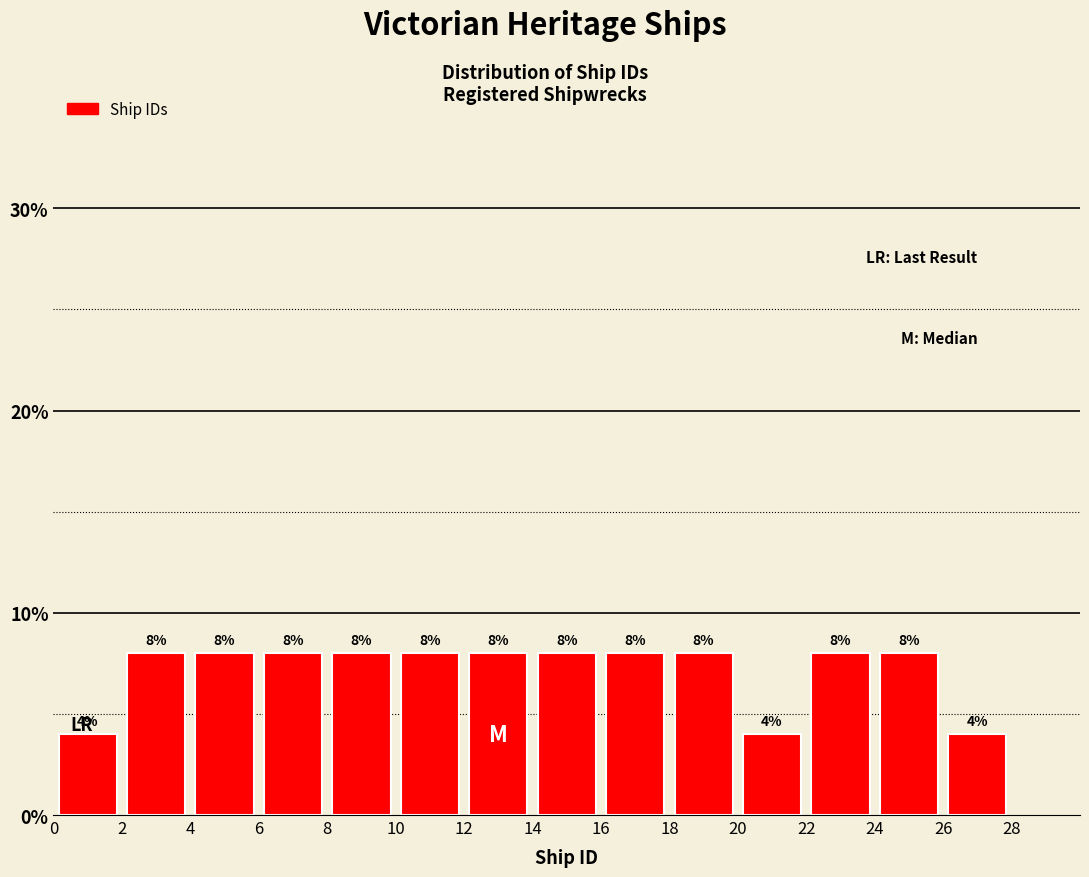

Reading left to right, transcribe this chart: for each bar, give the range it covers on the x-axis and its height.

0 to 2: 4
2 to 4: 8
4 to 6: 8
6 to 8: 8
8 to 10: 8
10 to 12: 8
12 to 14: 8
14 to 16: 8
16 to 18: 8
18 to 20: 8
20 to 22: 4
22 to 24: 8
24 to 26: 8
26 to 28: 4